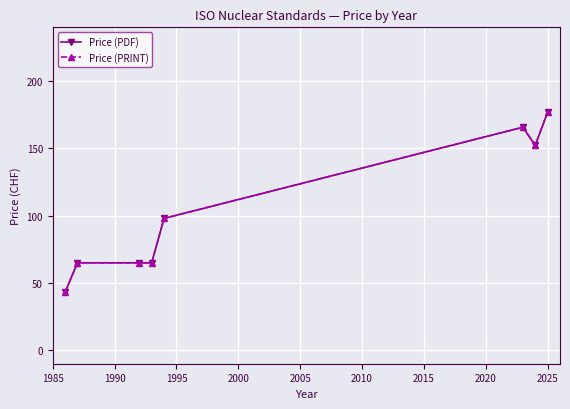

Does the chart have visible grid lines?

Yes